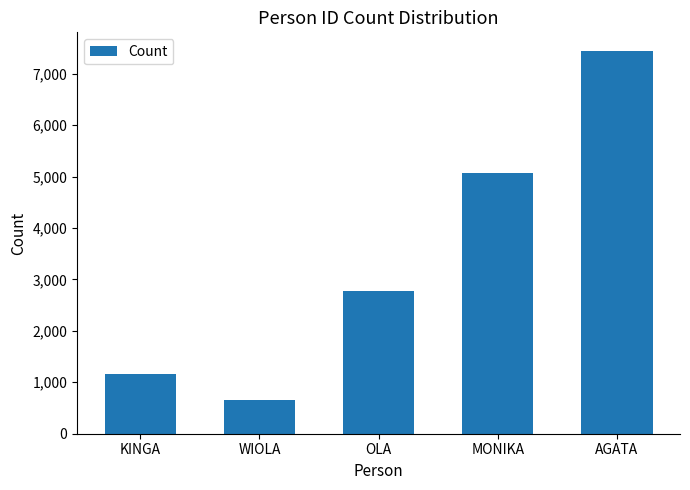

Is it true that the value at MONIKA is 3430?

False